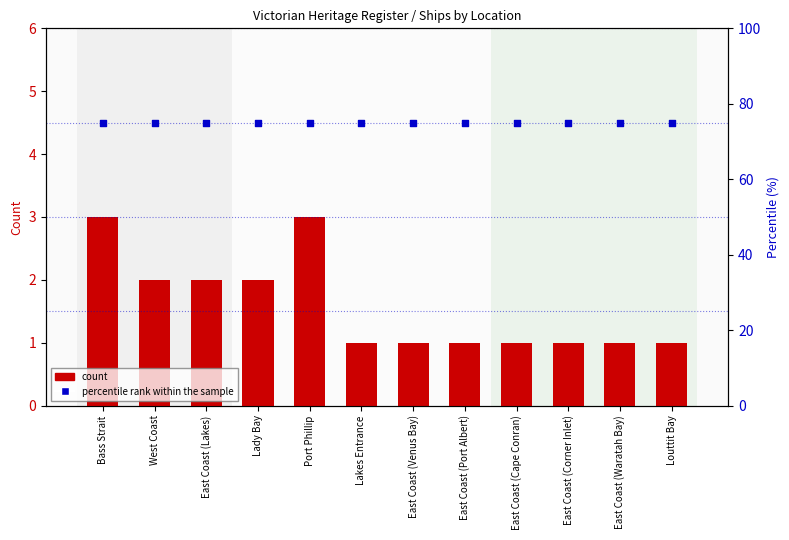

What are all the series names shown in the legend?

count, percentile rank within the sample